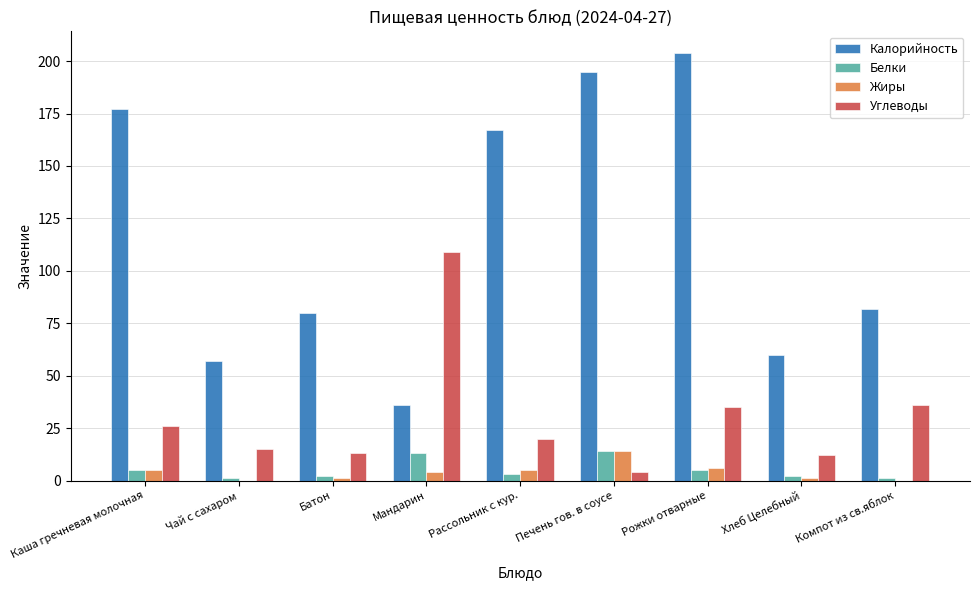

Is it true that Углеводы equals 10 at Компот из св.яблок?

False